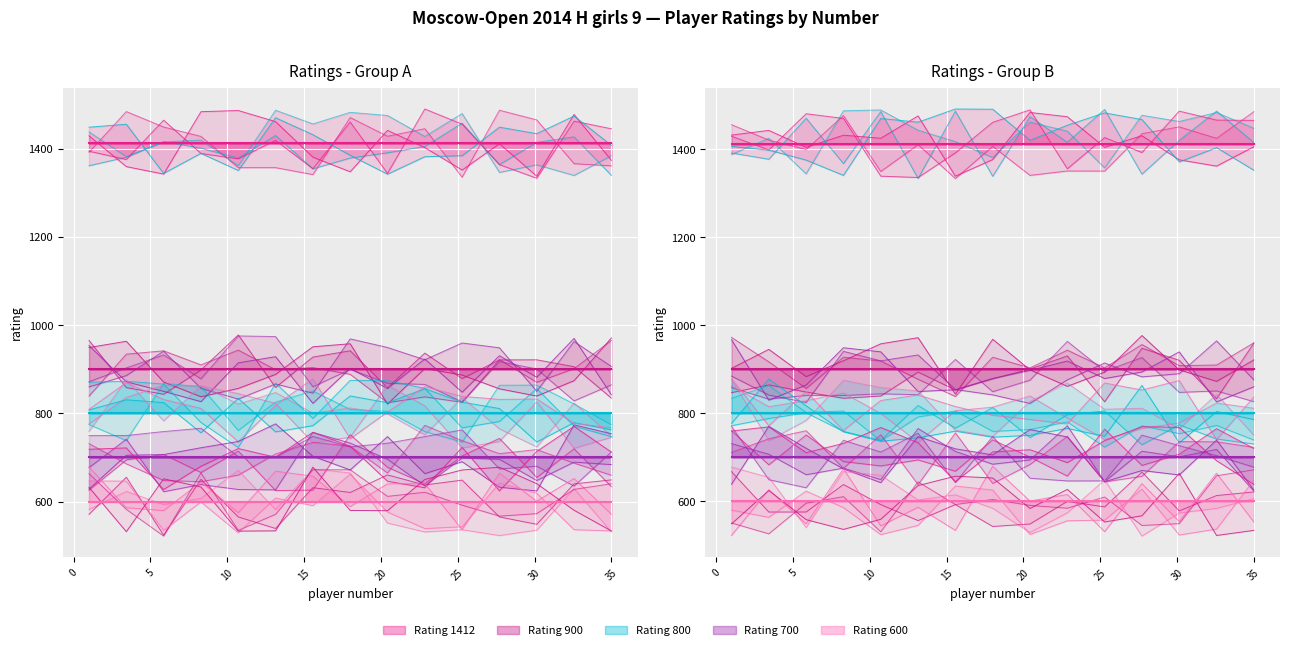

The Rating 900 series shows 305 at 6. True or false?

False